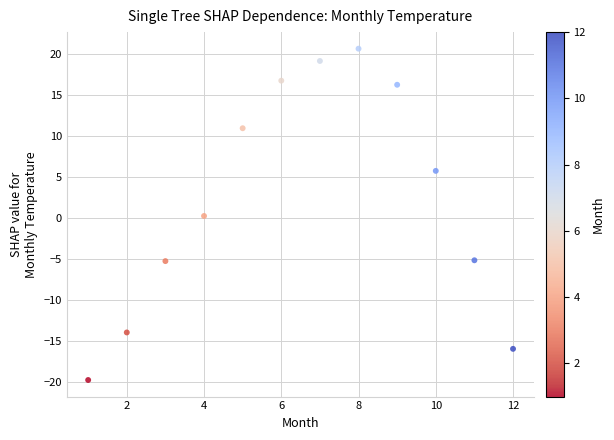

What is the range of X values (max minus min)?

11.0